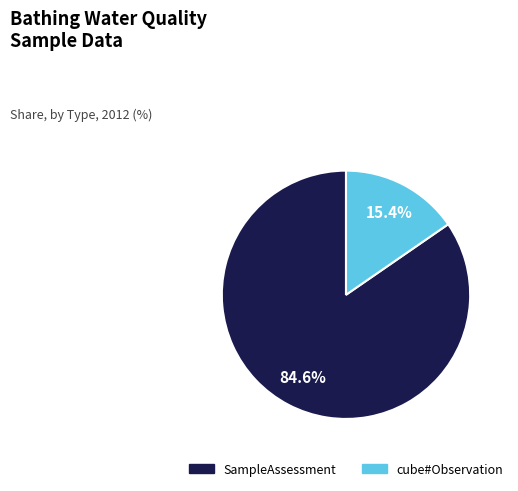

Is there any slice that represents more than half of the pie?

Yes